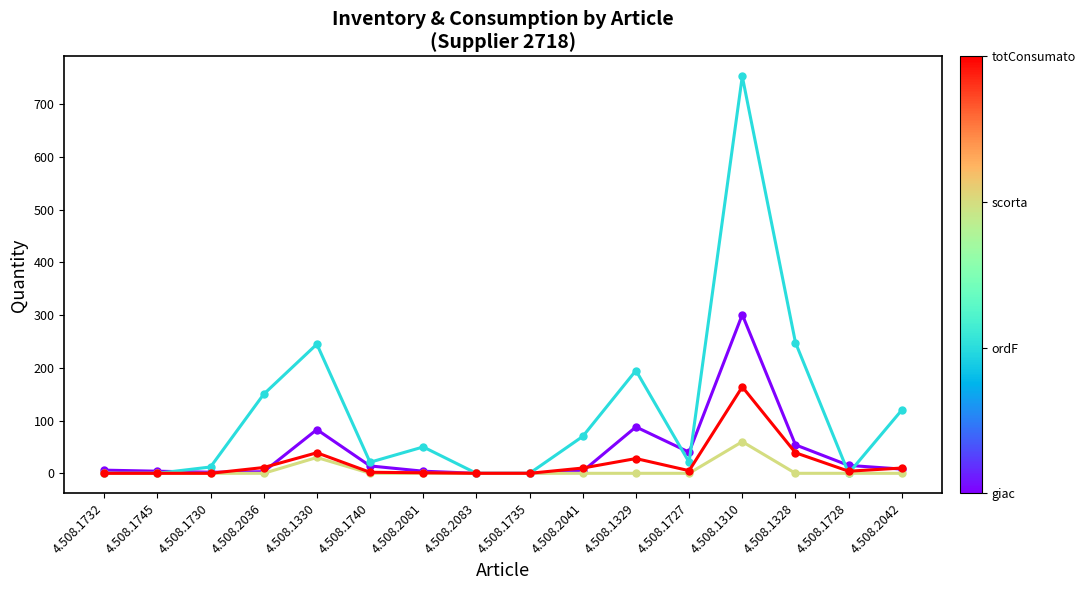

What is the label of the 6th point from the right?

4.508.1329